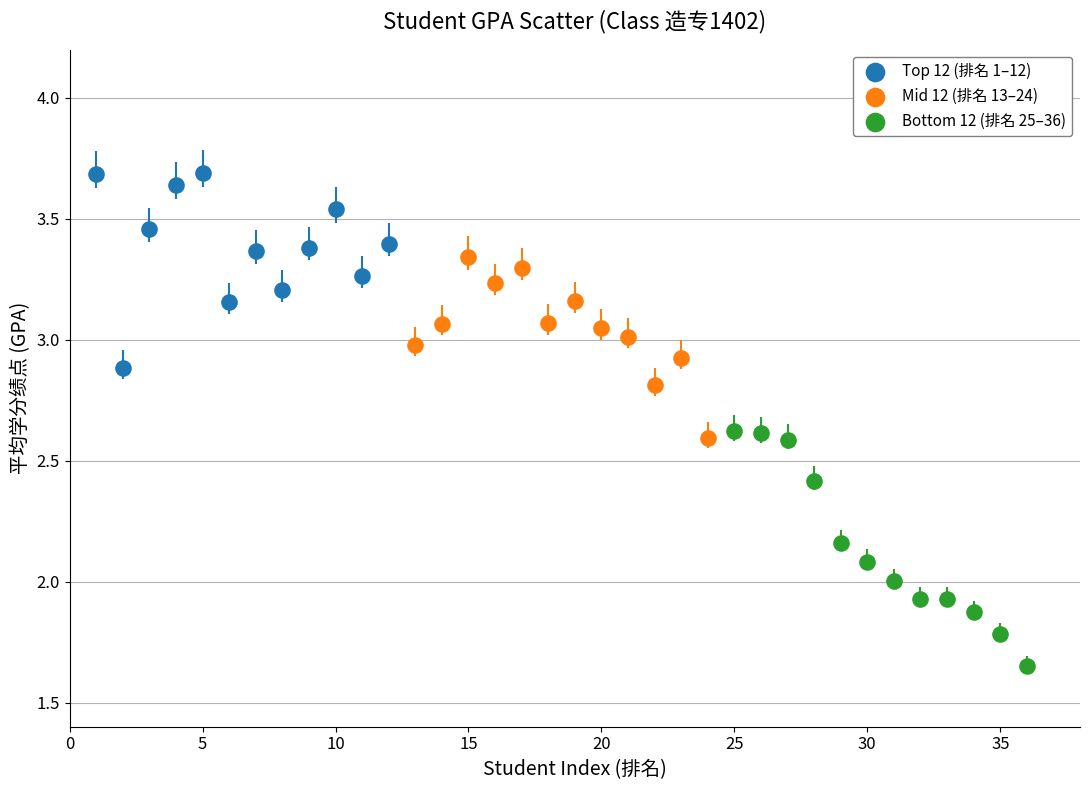

Which series contains the lowest Y value?

Bottom 12 (排名 25–36)